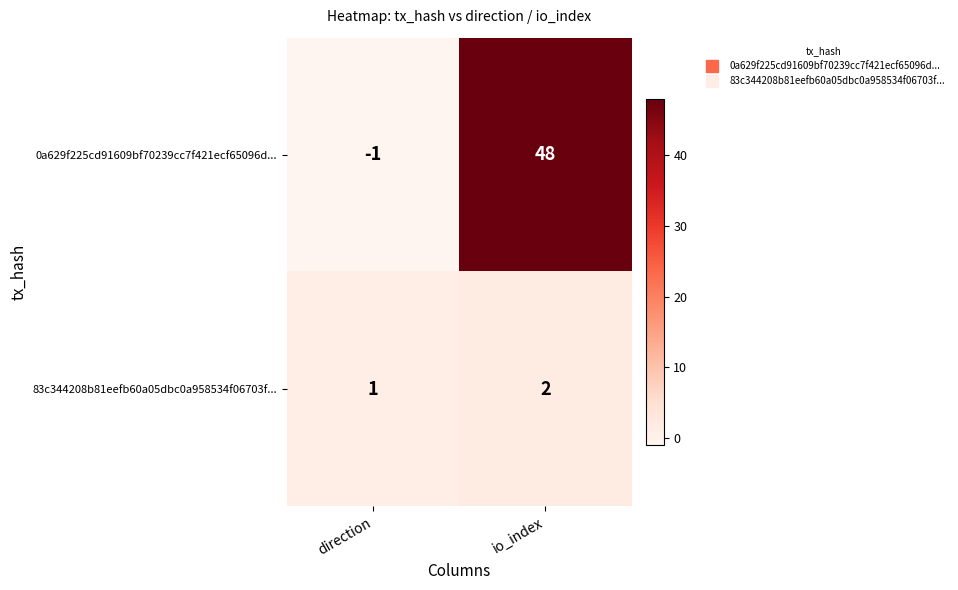

Which label corresponds to the largest value in the chart?

io_index